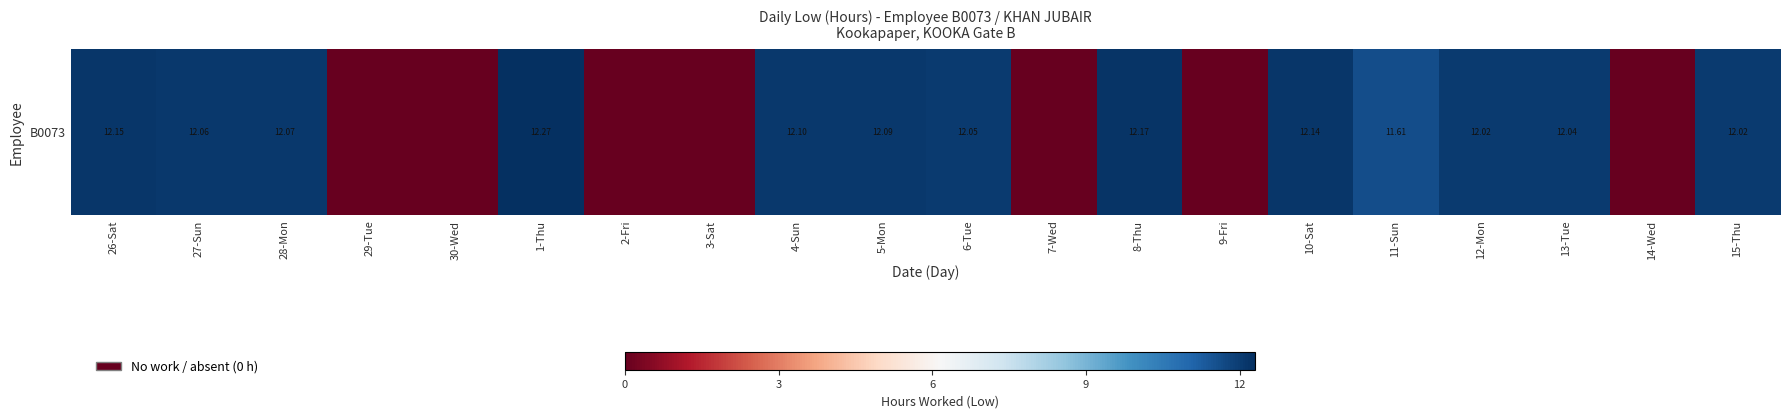

How many values are below 12?

8